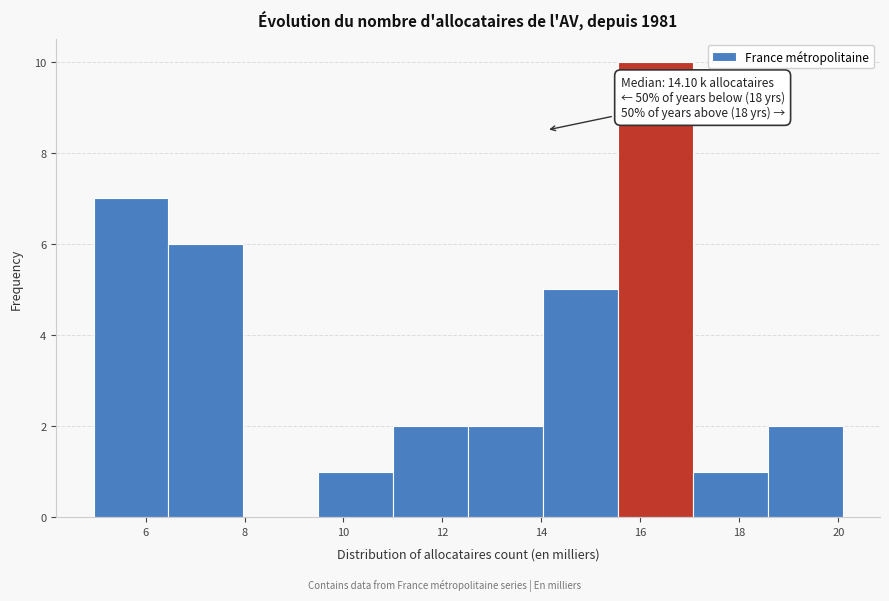

Which range on the x-axis has the tallest bar?

15.6 to 17.0